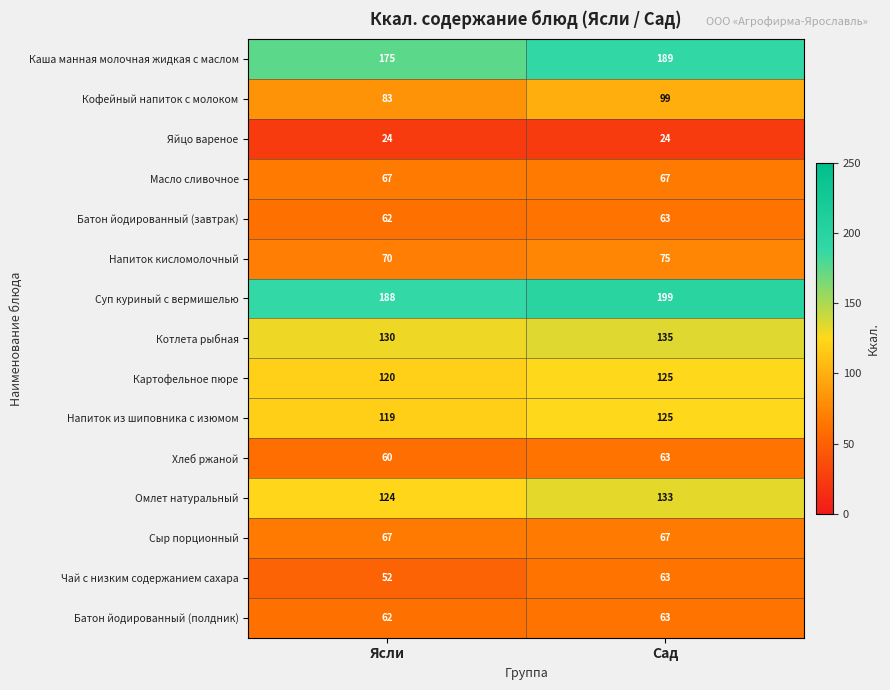

Which series changed the most between Ясли and Сад?

Кофейный напиток с молоком